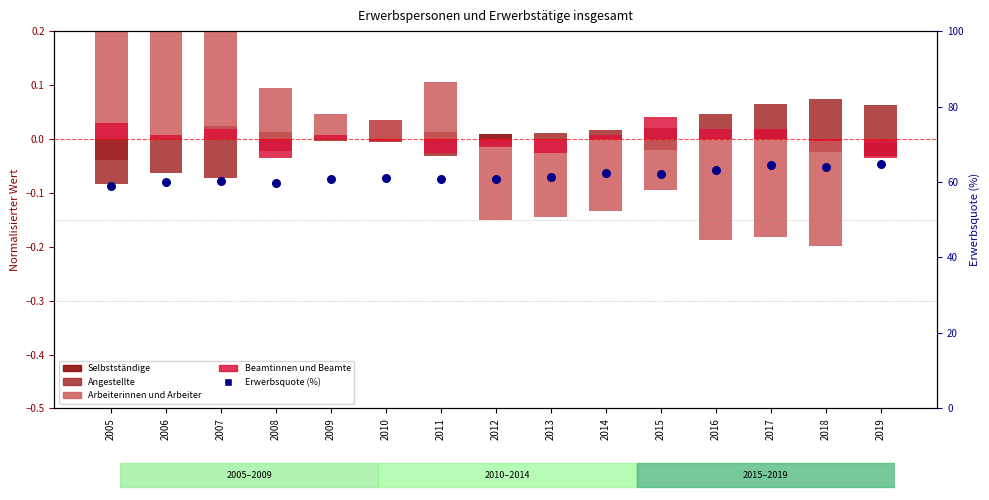

What is the total value across all series at 2006?

60.1